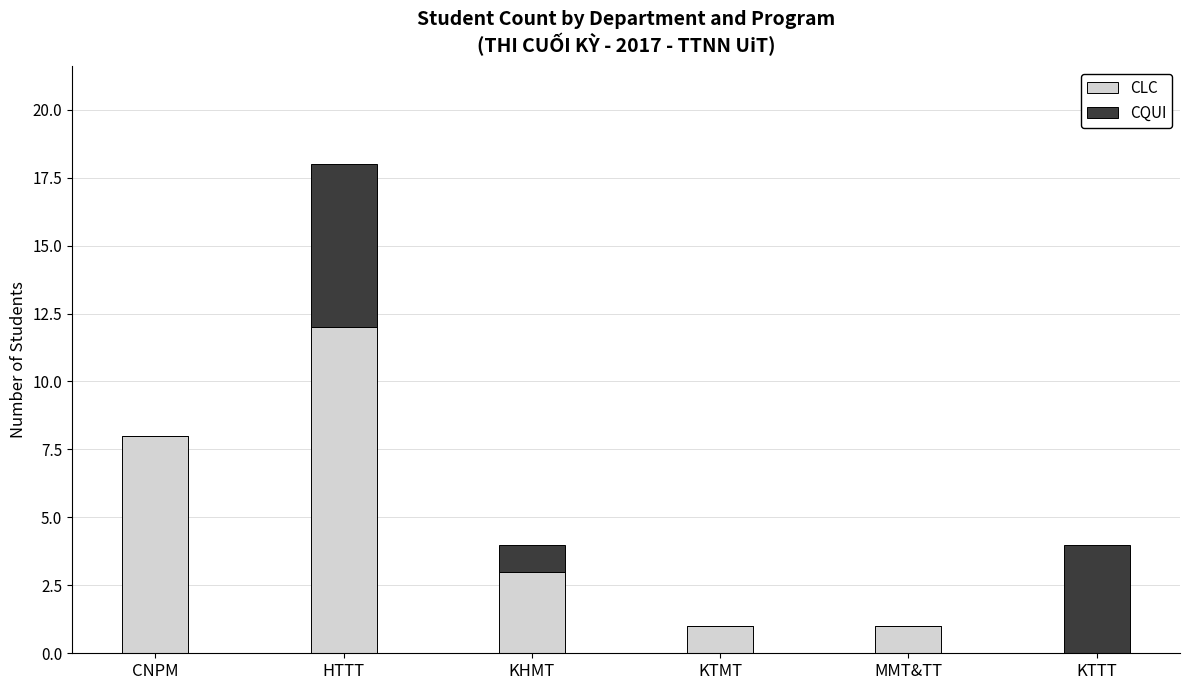

The value of CLC at KTMT is 0. True or false?

False